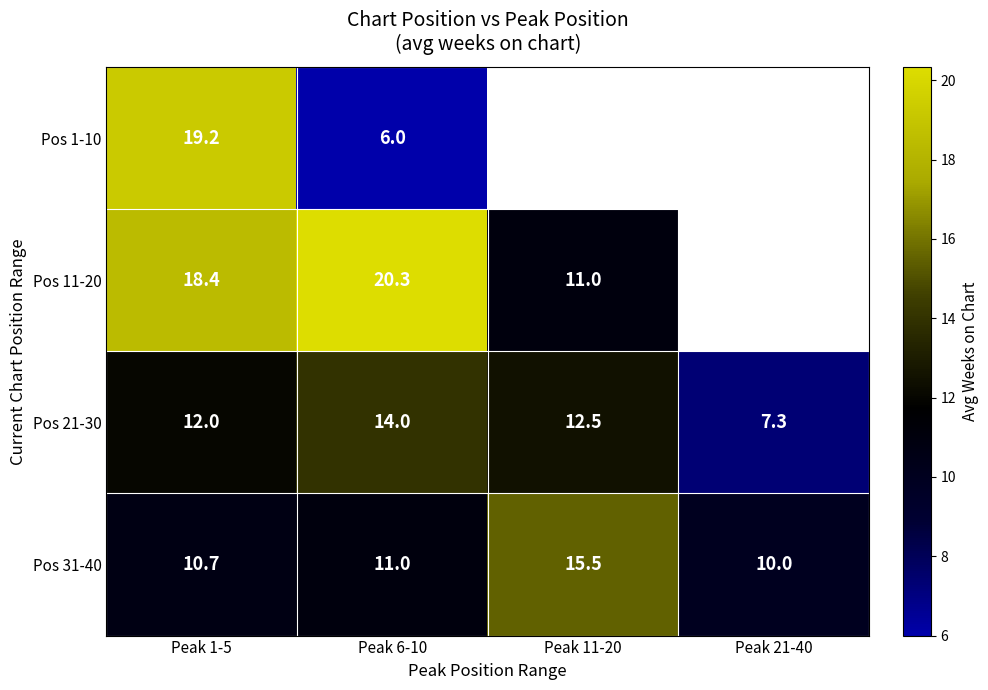

Between Peak 11-20 and Peak 1-5, which is larger?

Peak 1-5